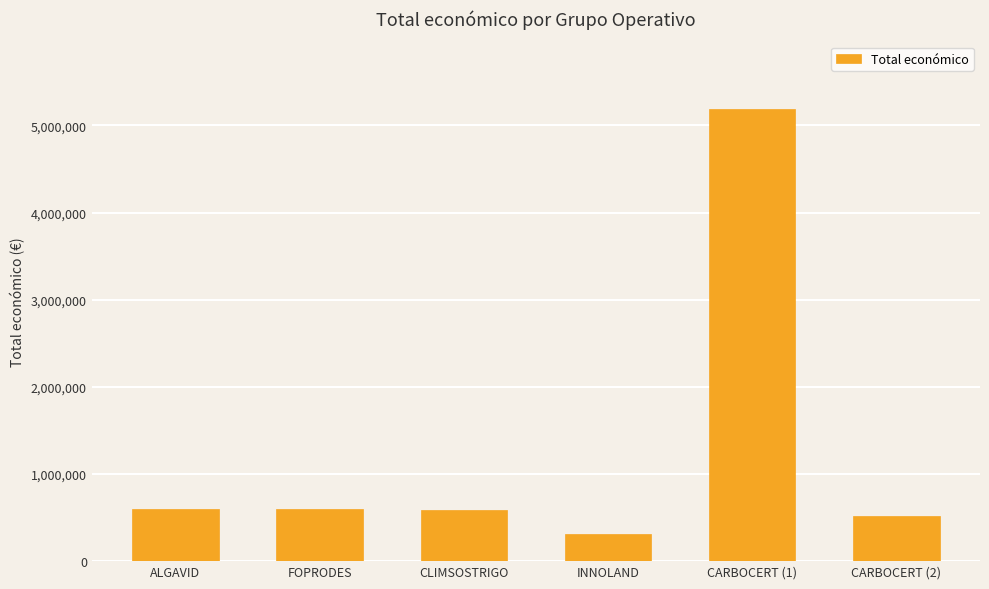

What is the change in value from CLIMSOSTRIGO to CARBOCERT (1)?

+4596543